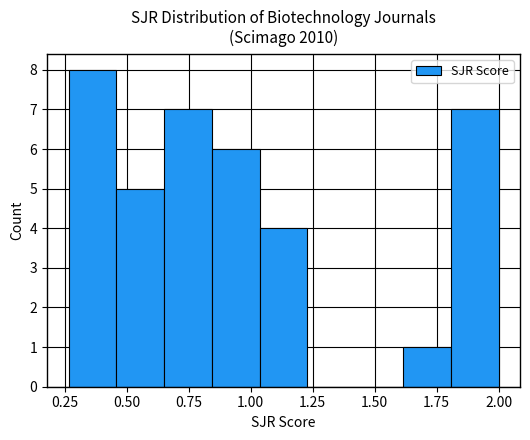

Around what value on the x-axis is the tallest bar? Give the approximate position of its centre, as read against the axis.

0.35